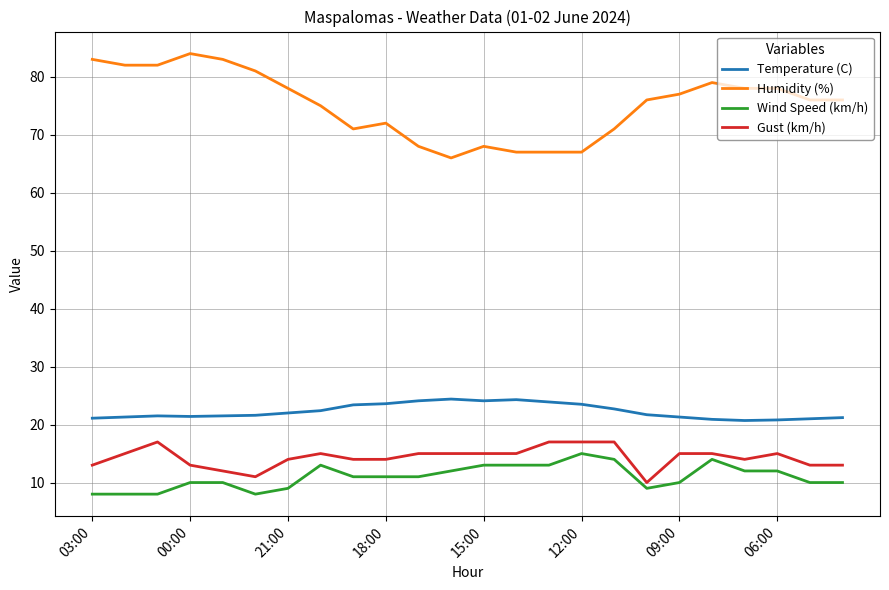

Which series has the largest total across all categories?

Humidity (%)